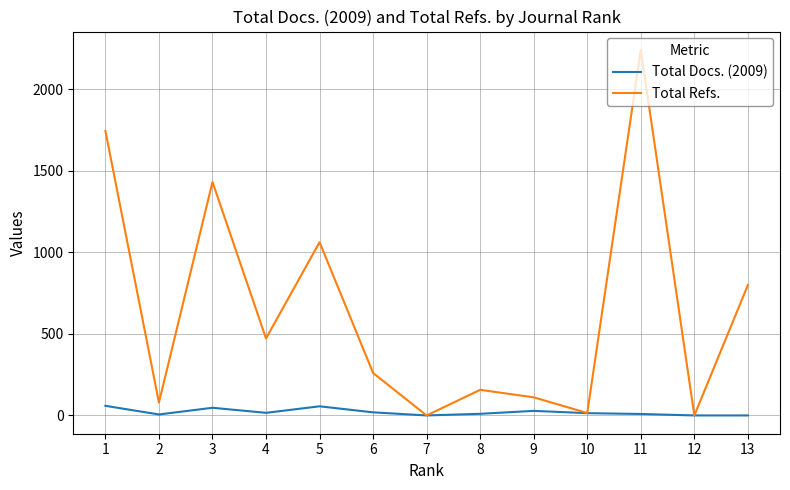

Rank the series by their average value, from highest to lowest.

Total Refs., Total Docs. (2009)